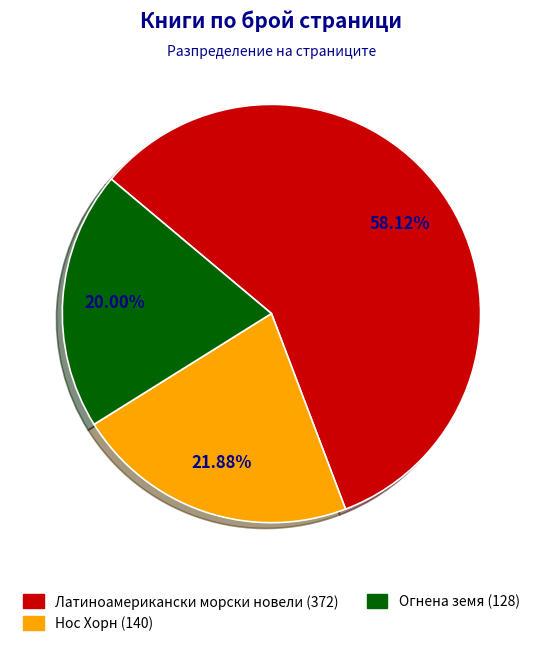

To the nearest percent, what is the average slice percentage?

33%